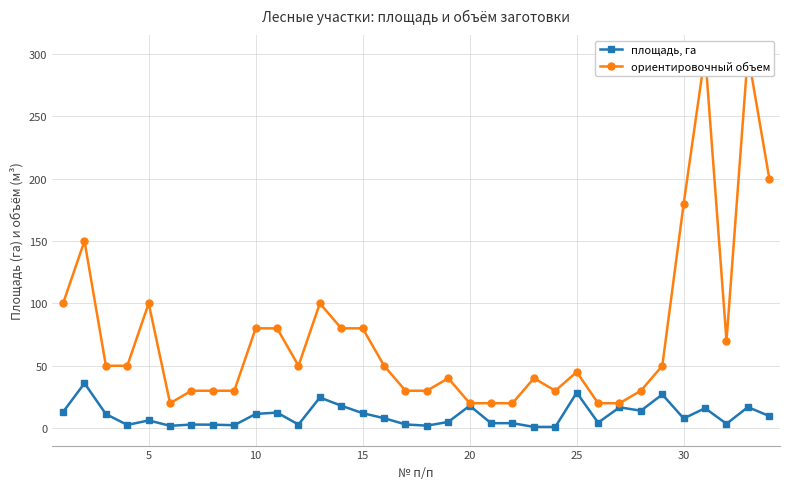

Does the chart have visible grid lines?

Yes